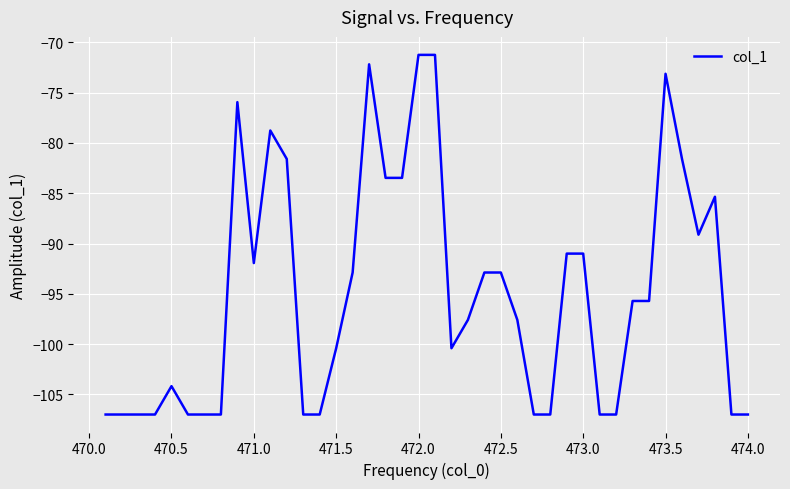

What is the difference between the maximum and minimum values?

35.8